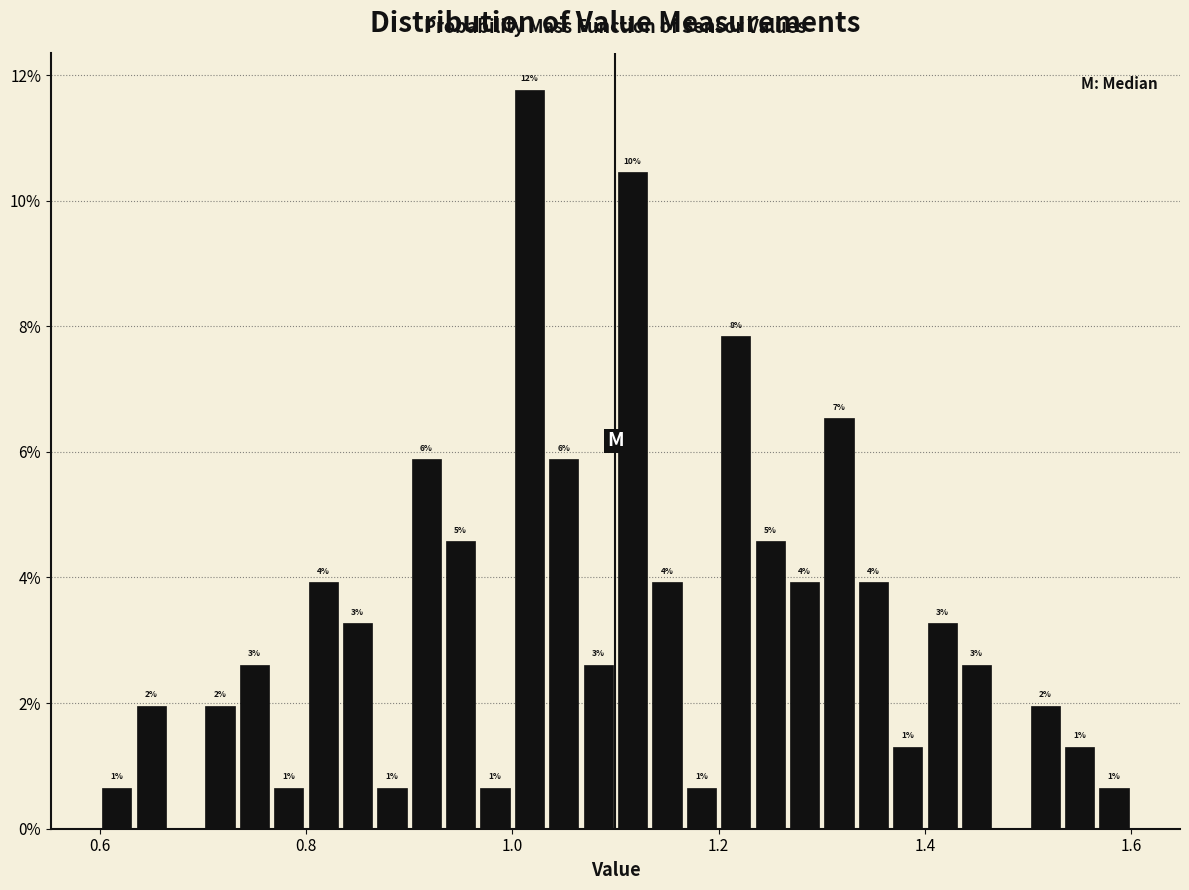

Around what value on the x-axis is the tallest bar? Give the approximate position of its centre, as read against the axis.

1.02